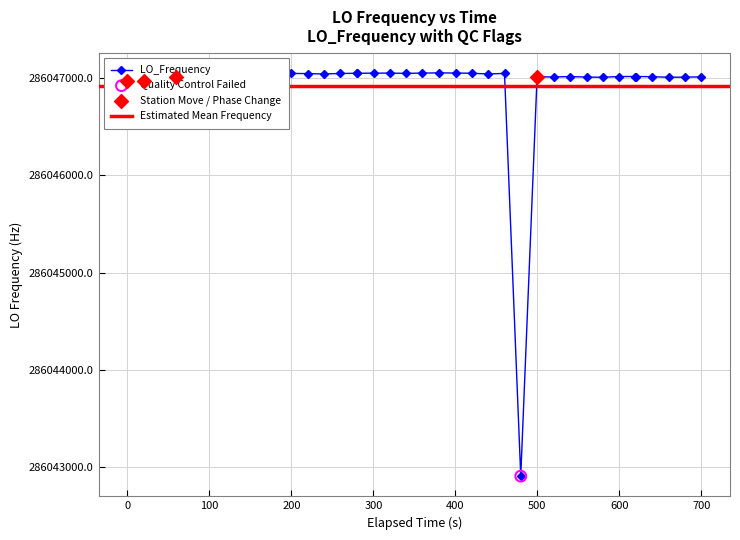

True or false: LO_Frequency has more than 1 points higher than both neighbors.

True